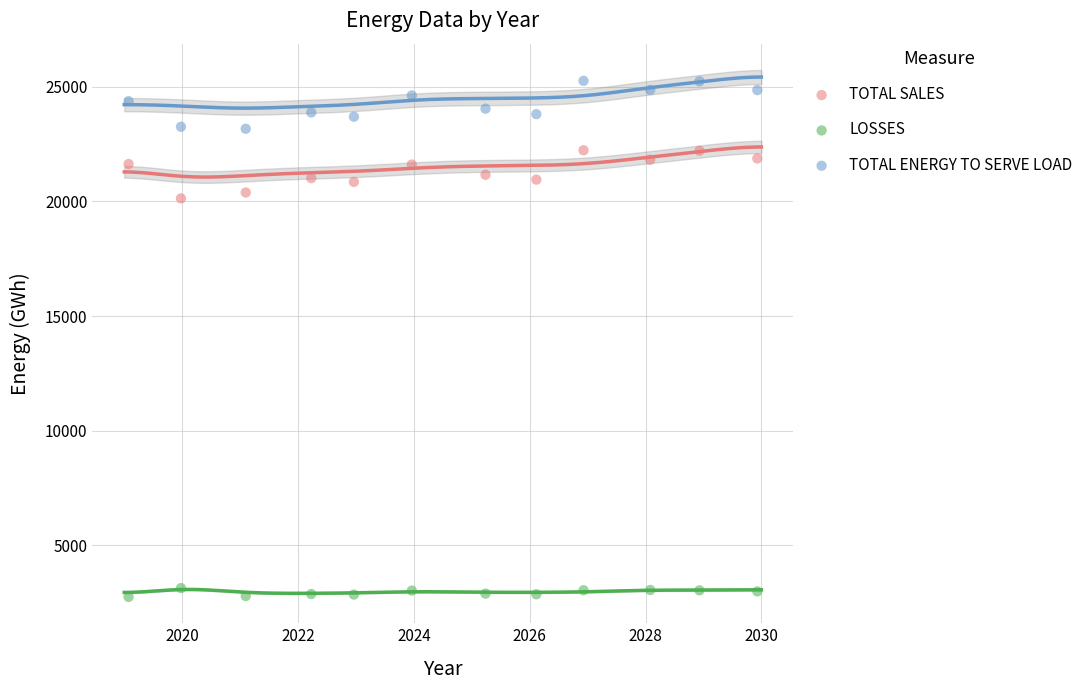

Across all series, what Y value is closest to 14004?

20133.8